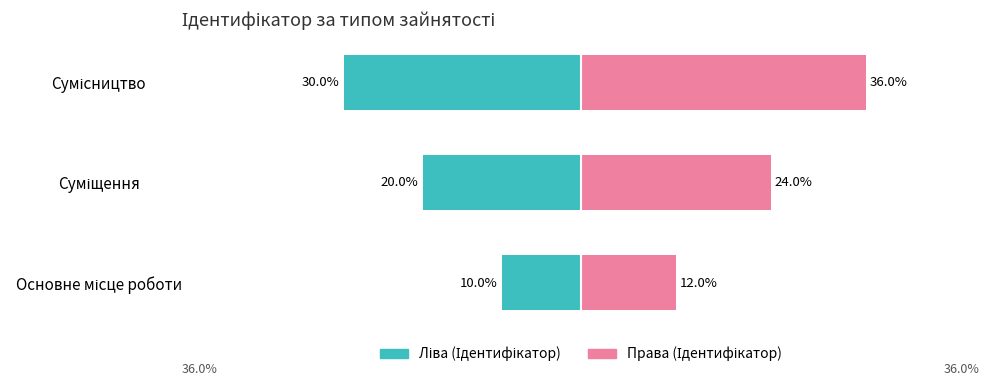

At how many categories does at least one series exceed 28?

1